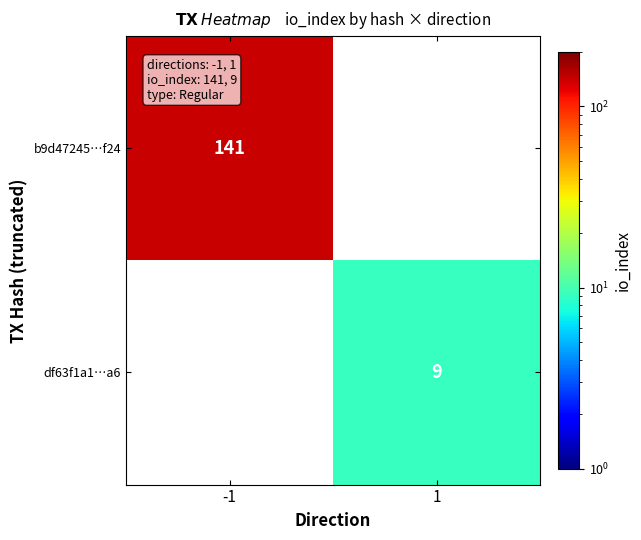

What is the minimum value shown in the chart?

9.0